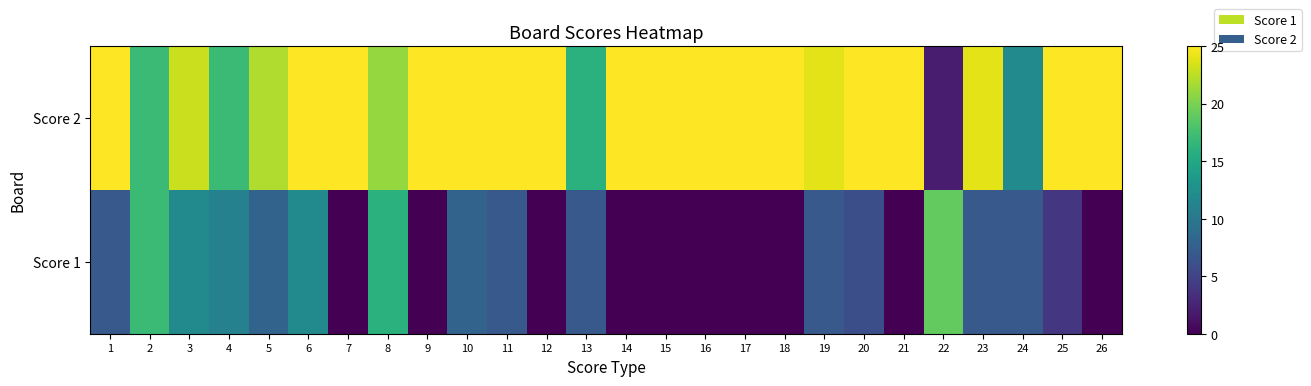

Which series has the largest total across all categories?

Score 2